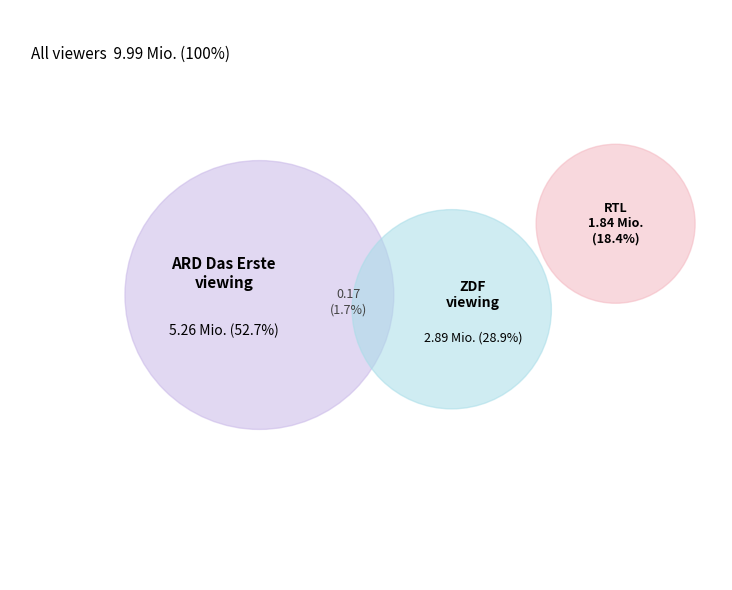

True or false: RTL accounts for 18% of the total.

True